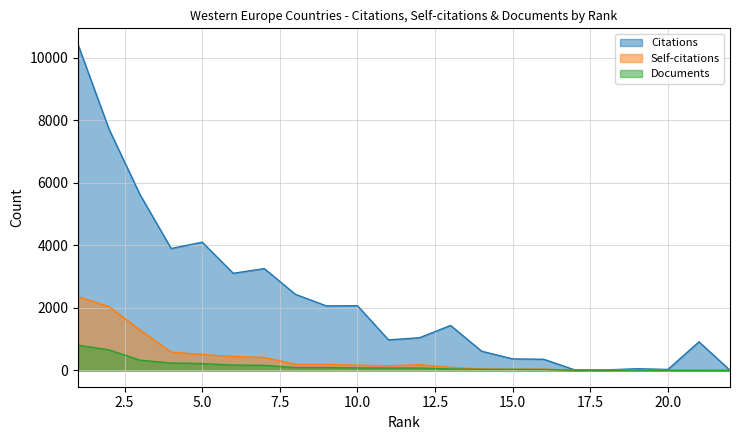

Does the chart display data point markers on the line(s)?

No